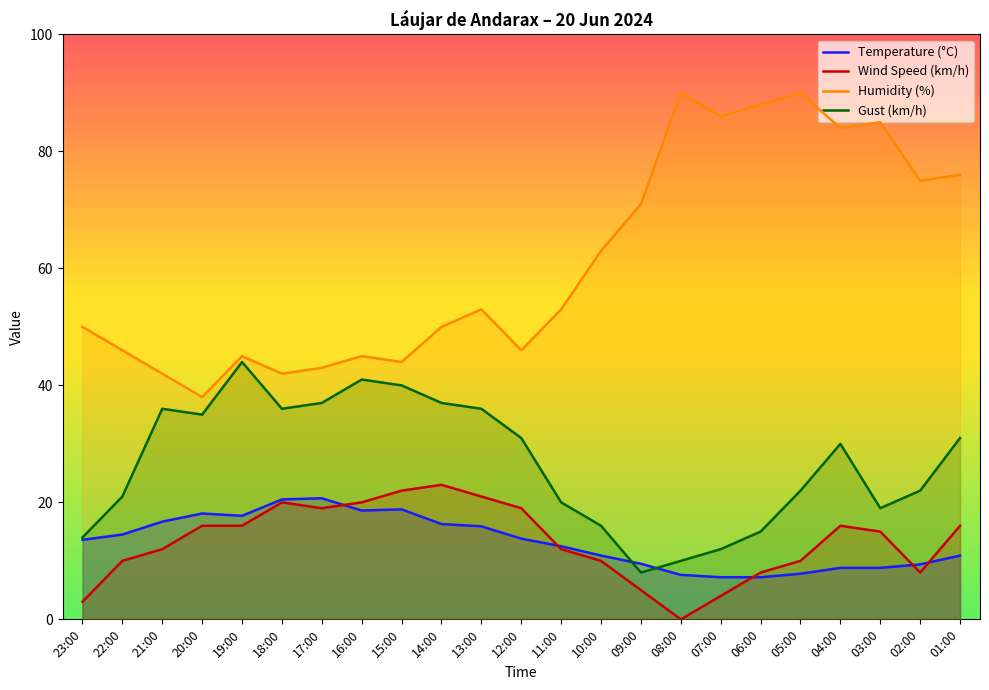

How many lines are shown in the chart?

4